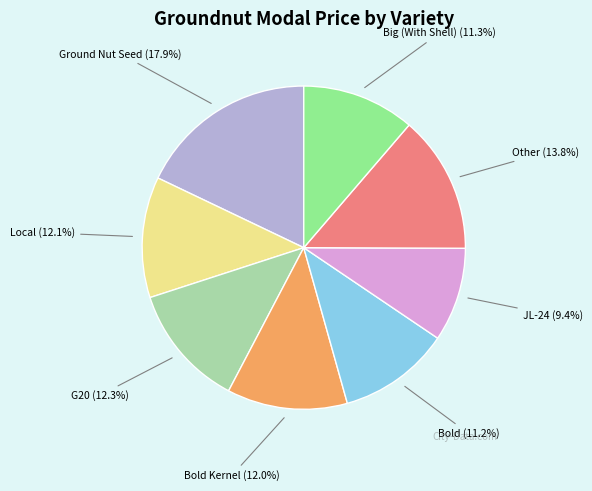

Does any single category account for the majority?

No